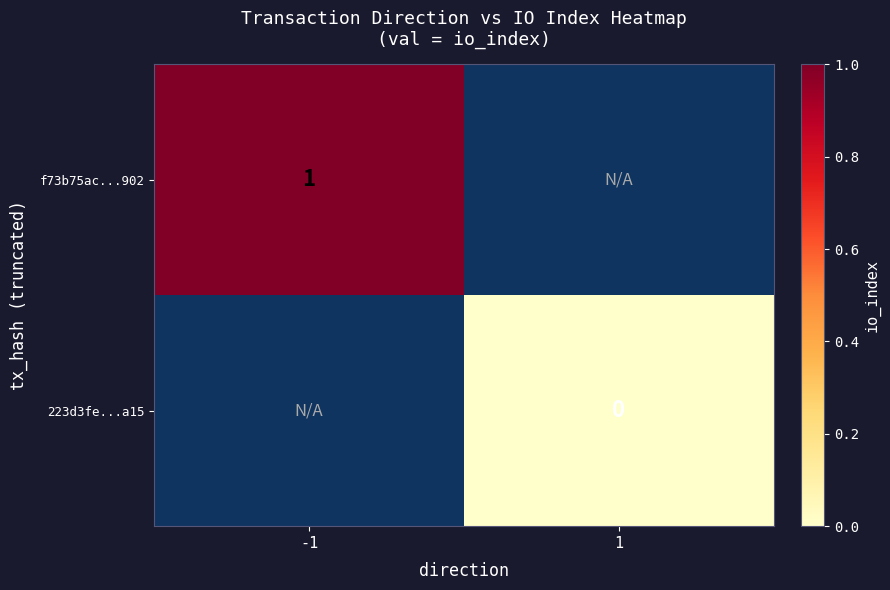

True or false: f73b75ac...902 has a value of 0 at -1.

False